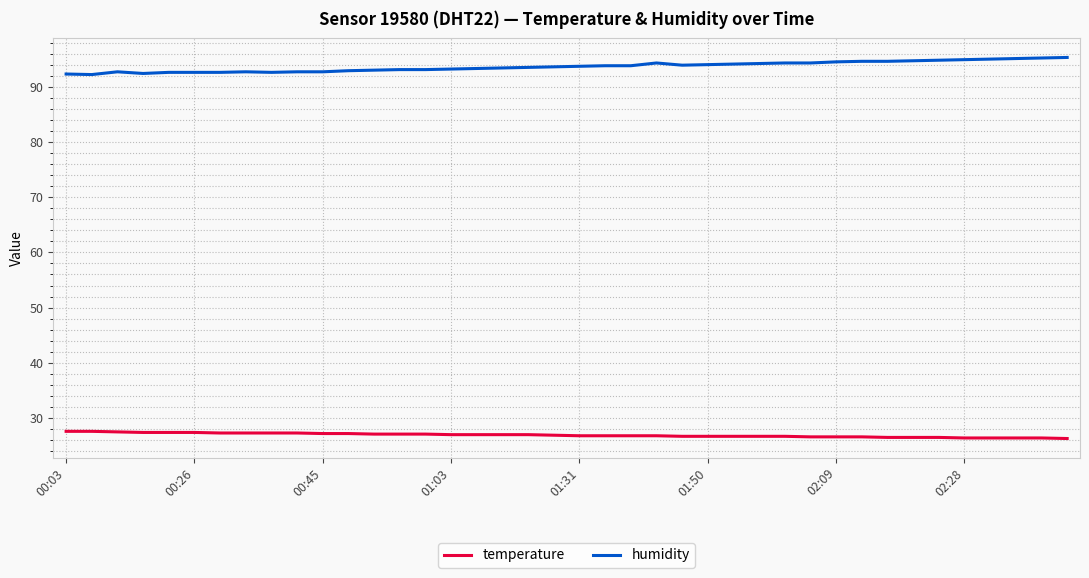

True or false: humidity and temperature intersect in this chart.

False